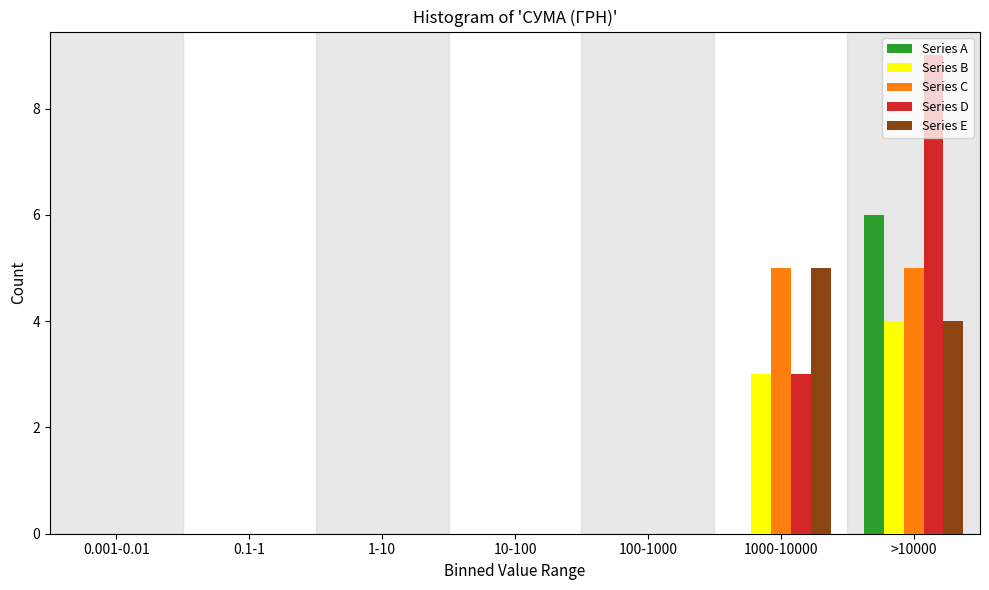

Is the value of Series A at >10000 greater than the value of Series B at 10-100?

Yes